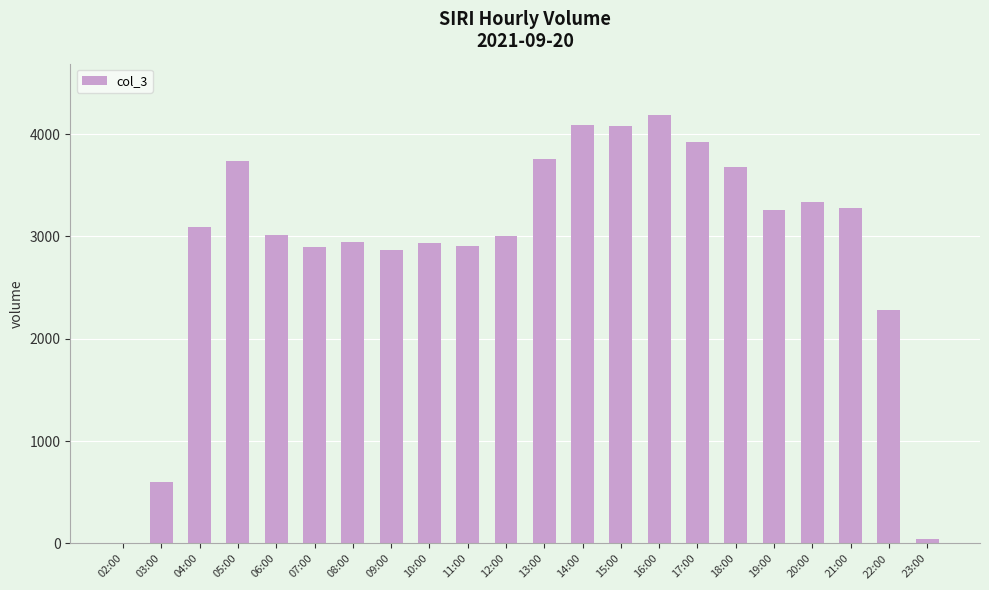

What is the sum of all values?

63899